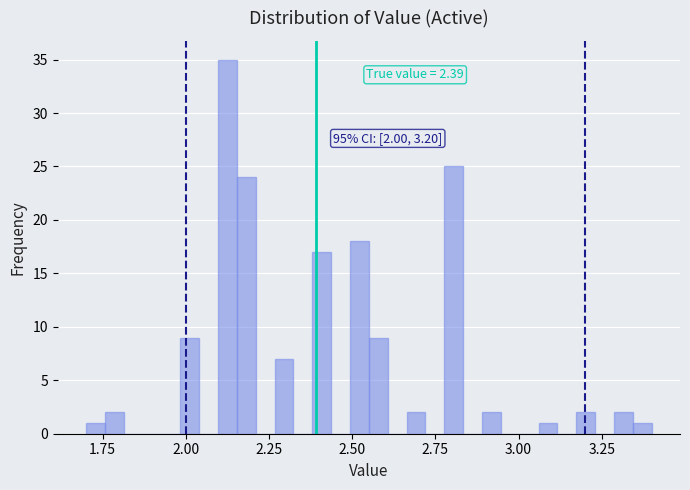

Read against the x-axis, roughly where is the centre of the tallest bar?

2.15